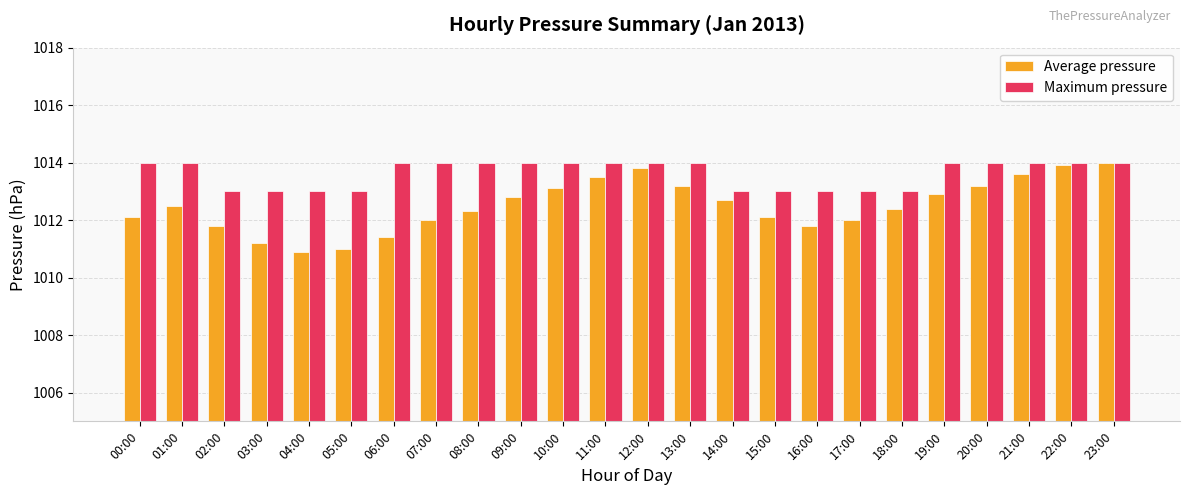

What is the total value across all series at 05:00?

2024.0